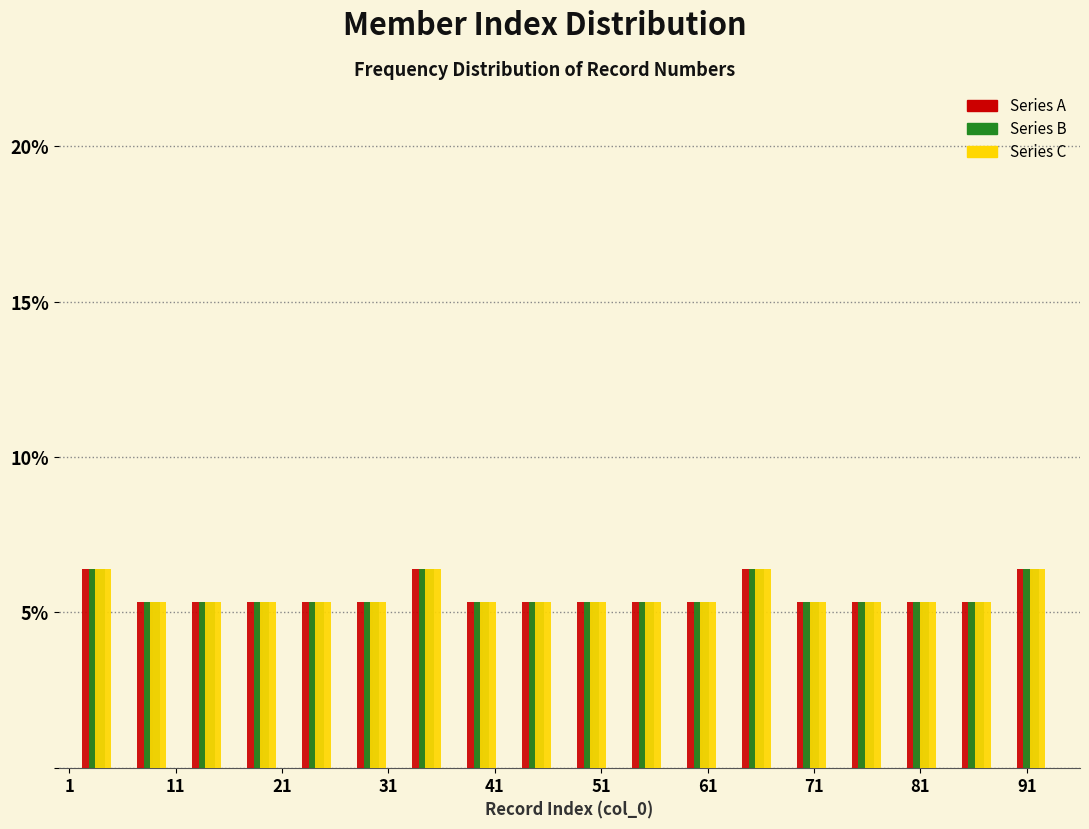

Reading left to right, transcribe this chart: for each range on the x-axis, give the height of each series' bar. Neither the bar edges nor the heights are printed on the chart, so give them approximately, as read against the axes.

1 to 6: Series A=6.5	Series B=6.5	Series C=6.5
6 to 11: Series A=5.5	Series B=5.5	Series C=5.5
11 to 17: Series A=5.5	Series B=5.5	Series C=5.5
17 to 22: Series A=5.5	Series B=5.5	Series C=5.5
22 to 27: Series A=5.5	Series B=5.5	Series C=5.5
27 to 32: Series A=5.5	Series B=5.5	Series C=5.5
32 to 37: Series A=6.5	Series B=6.5	Series C=6.5
37 to 42: Series A=5.5	Series B=5.5	Series C=5.5
42 to 48: Series A=5.5	Series B=5.5	Series C=5.5
48 to 53: Series A=5.5	Series B=5.5	Series C=5.5
53 to 58: Series A=5.5	Series B=5.5	Series C=5.5
58 to 63: Series A=5.5	Series B=5.5	Series C=5.5
63 to 68: Series A=6.5	Series B=6.5	Series C=6.5
68 to 73: Series A=5.5	Series B=5.5	Series C=5.5
73 to 79: Series A=5.5	Series B=5.5	Series C=5.5
79 to 84: Series A=5.5	Series B=5.5	Series C=5.5
84 to 89: Series A=5.5	Series B=5.5	Series C=5.5
89 to 94: Series A=6.5	Series B=6.5	Series C=6.5